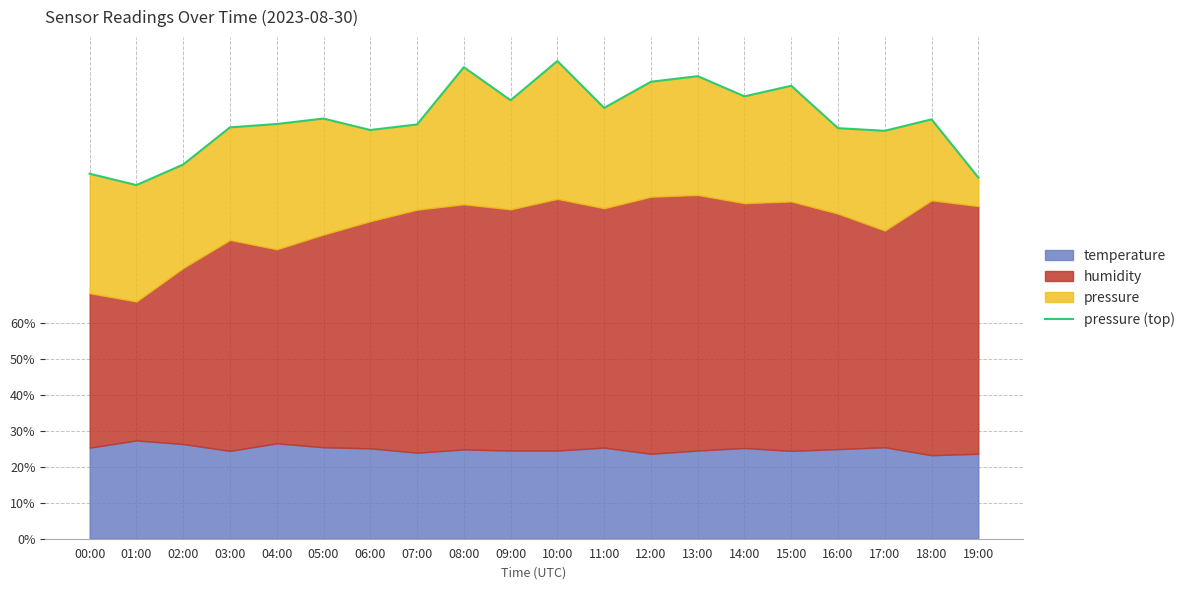

The chart shows a value of 1.2 at 05:00. True or false?

True